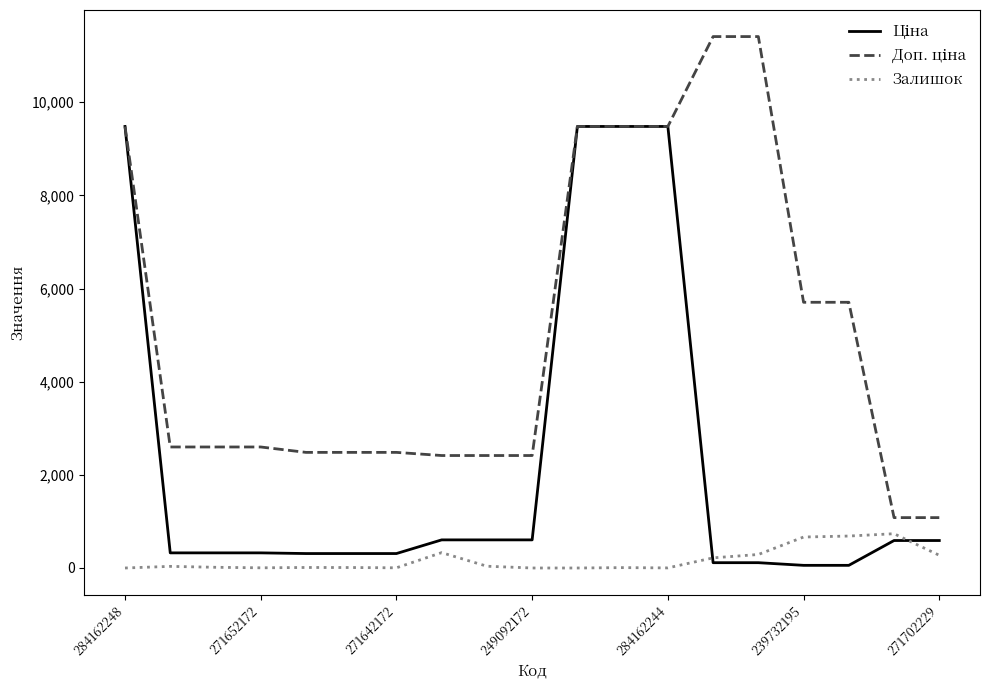

The value of Залишок at 239732195 is 665.0. True or false?

True